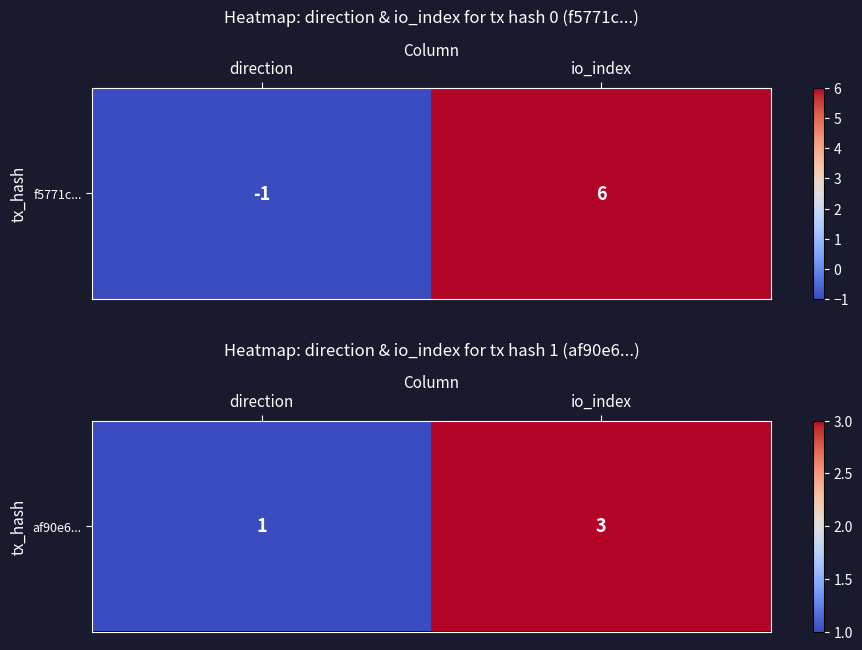

Reading right to left, transcribe all the data shown in this chart.

io_index=3	direction=1